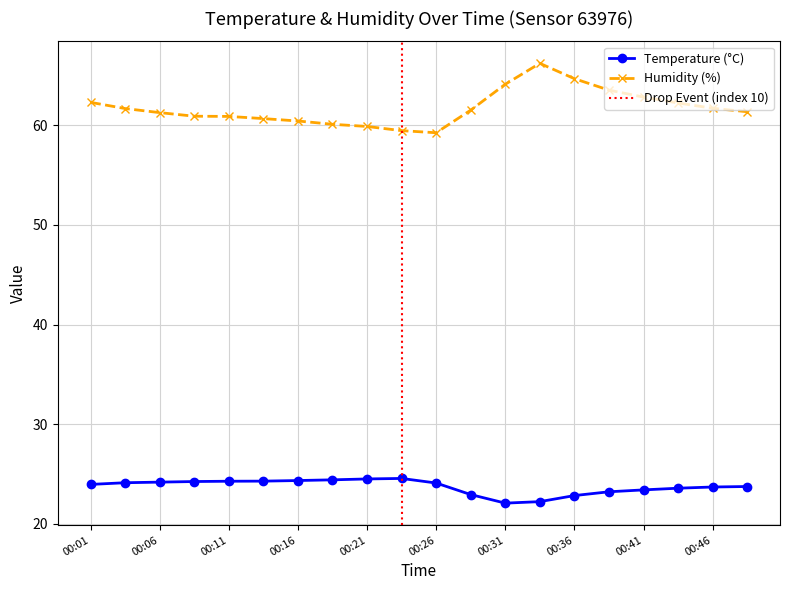

What is the maximum value shown in the chart?

66.2